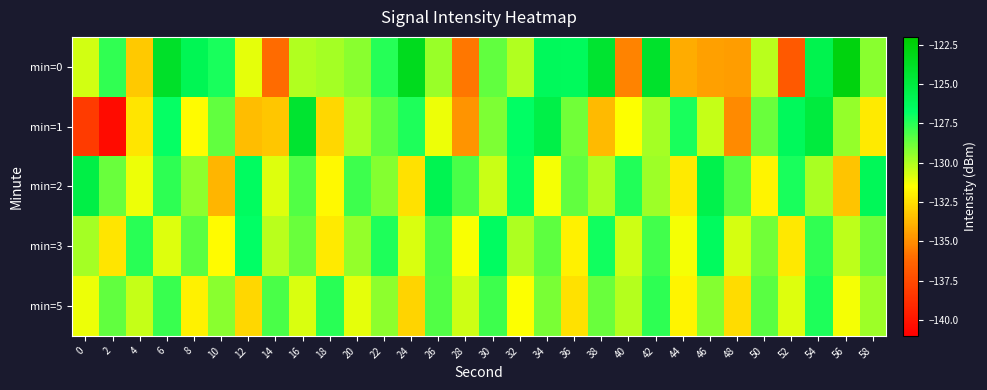

What is the difference between the highest and lowest values at 0?

12.9